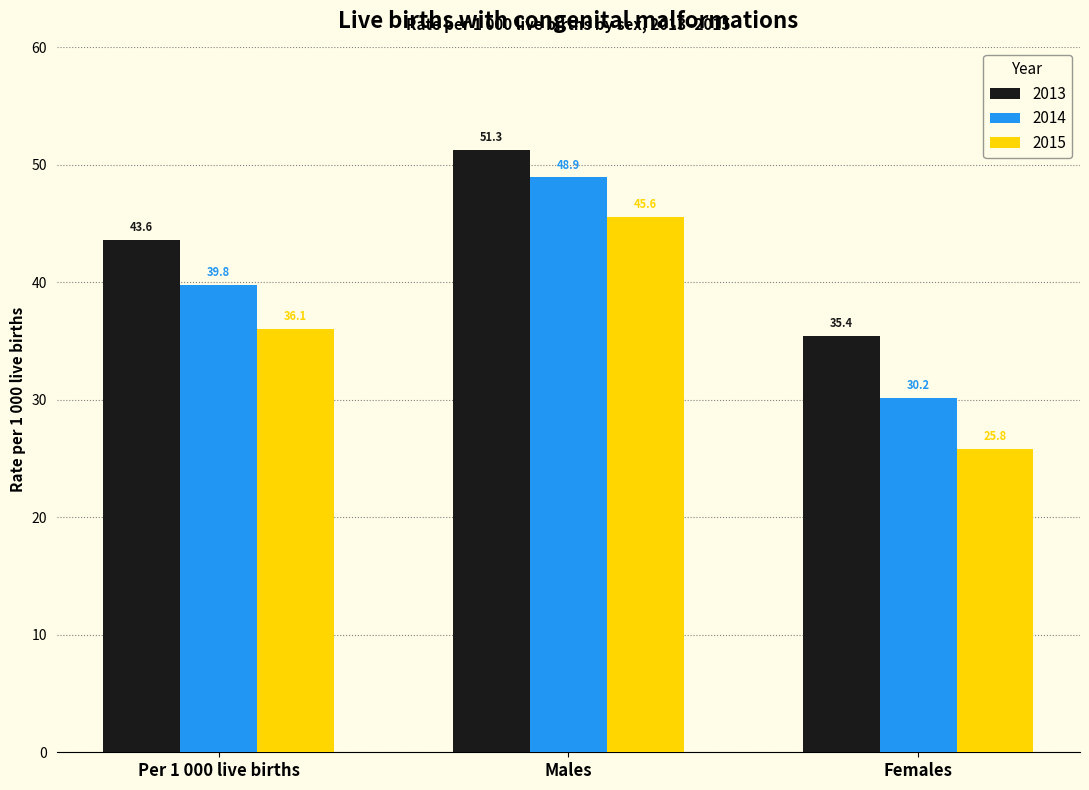

What is the spread (max minus min) of values at Per 1 000 live births?

7.6